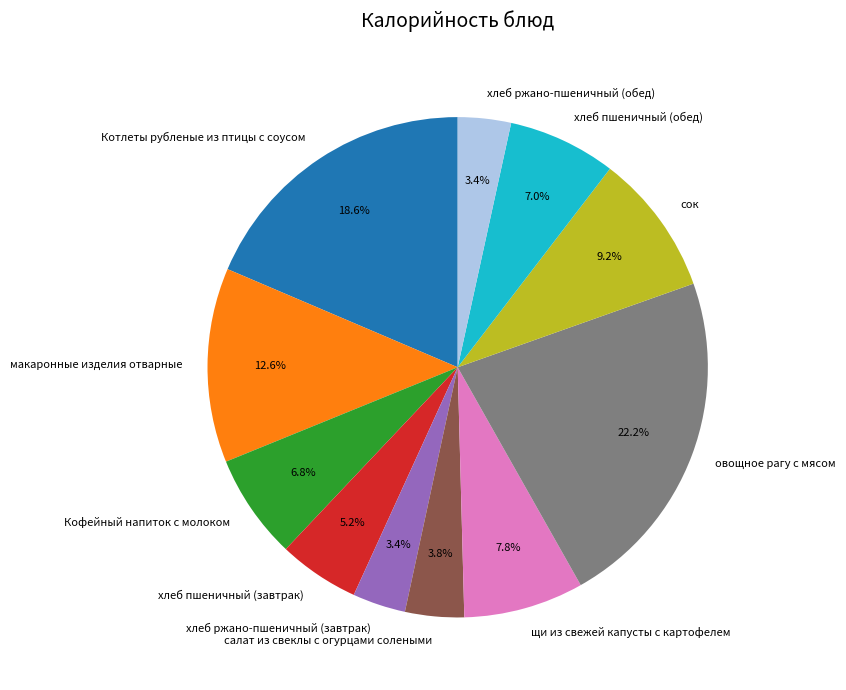

To the nearest percent, what percentage of the pie is щи из свежей капусты с картофелем?

8%